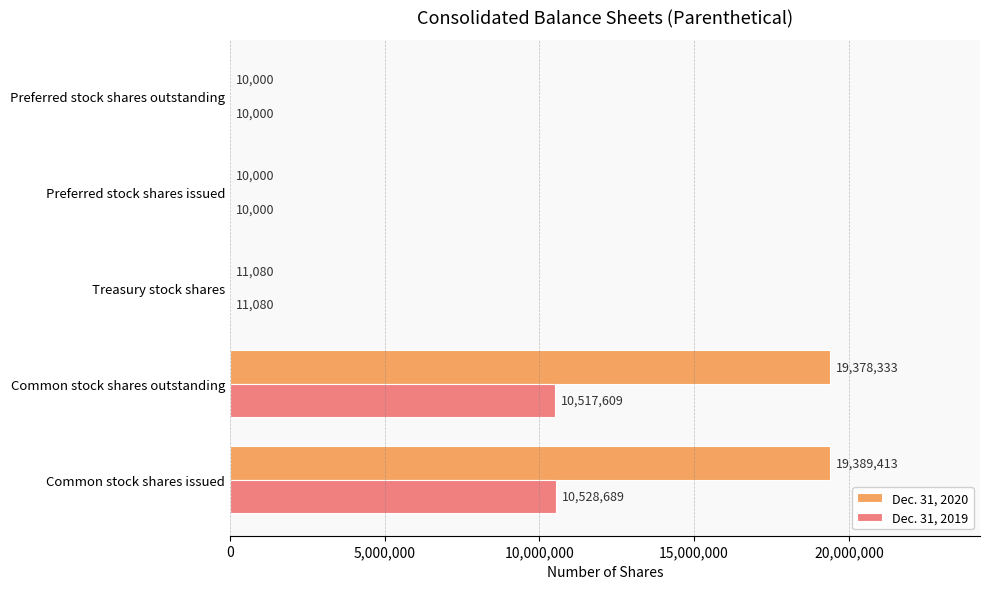

The Dec. 31, 2020 series shows 10000 at Preferred stock shares outstanding. True or false?

True